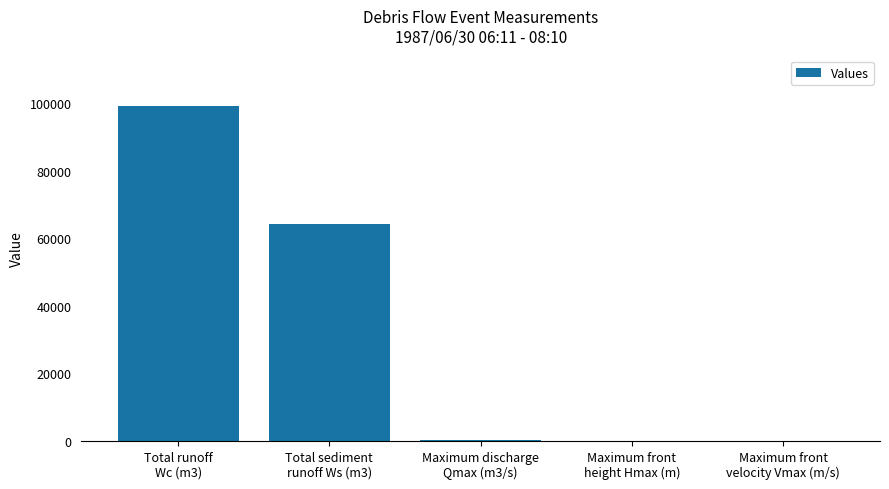

What is the maximum value shown in the chart?

99325.0